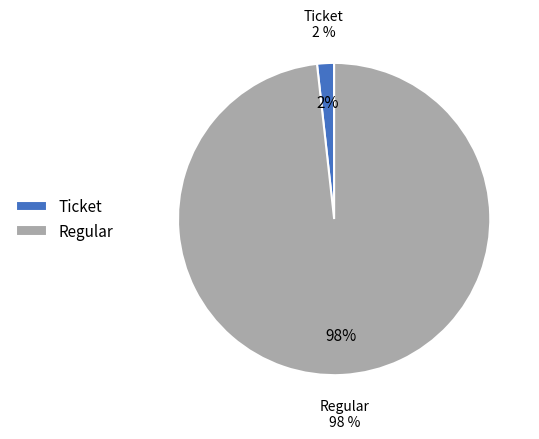

To the nearest percent, what is the combined percentage of Regular (io_index=56) and Ticket (io_index=0)?

100%